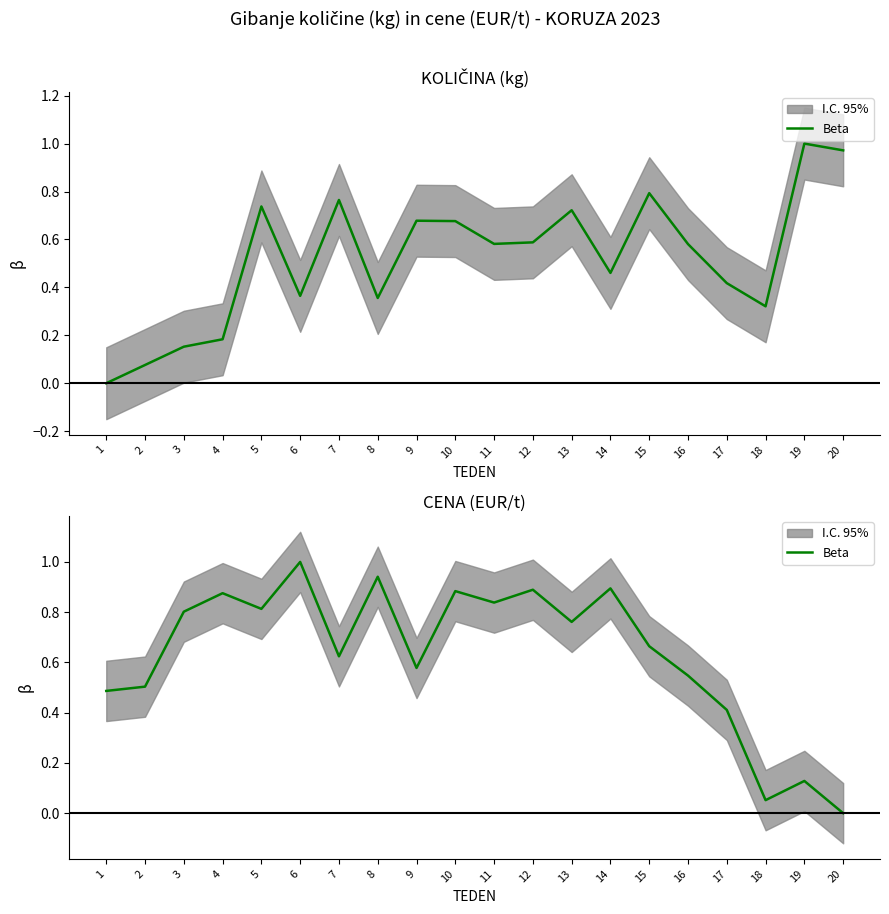

Reading left to right, extract all data points from this chart.

0.5	0.5	0.8	0.9	0.8	1.0	0.6	0.9	0.6	0.9	0.8	0.9	0.8	0.9	0.7	0.5	0.4	0.1	0.1	0.0